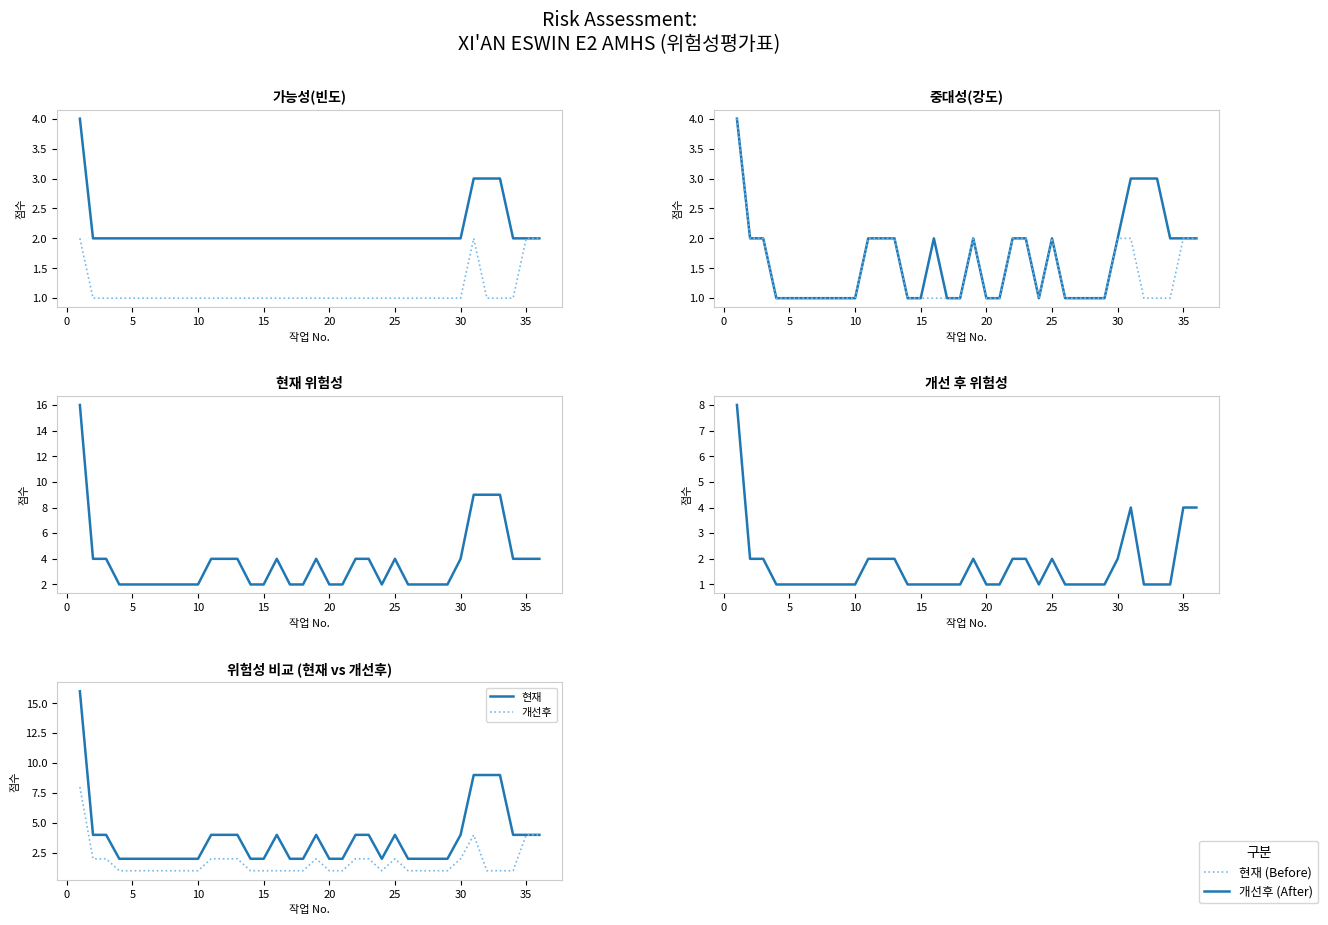

What are all the series names shown in the legend?

현재, 개선후